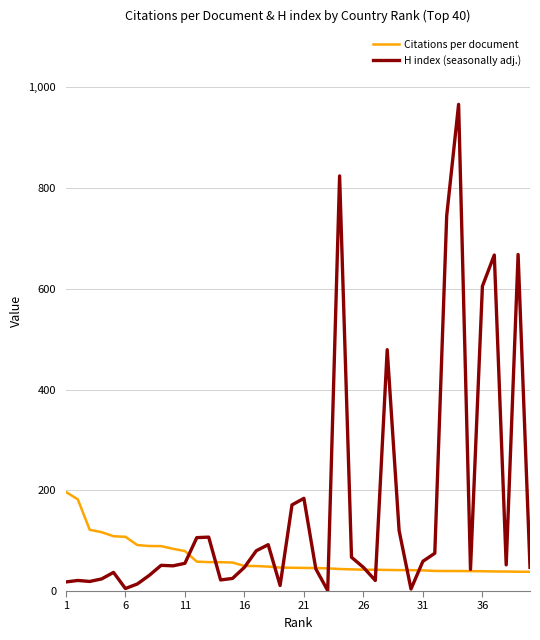

Rank the series by their maximum value, from lowest to highest.

Citations per document, H index (seasonally adj.)